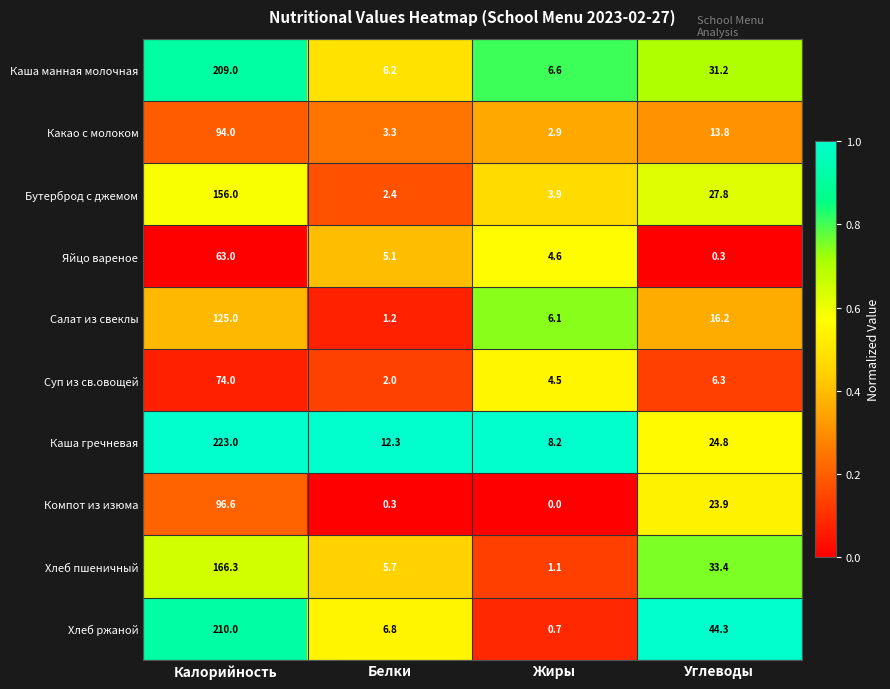

What is the difference between the Яйцо вареное values at Калорийность and Жиры?

58.4